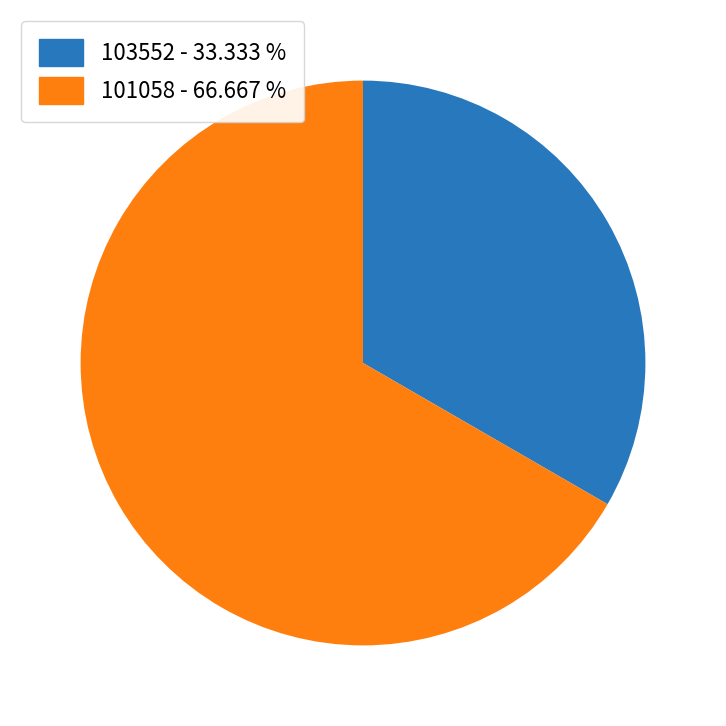

Is it true that 101058 is 56% of the pie?

False